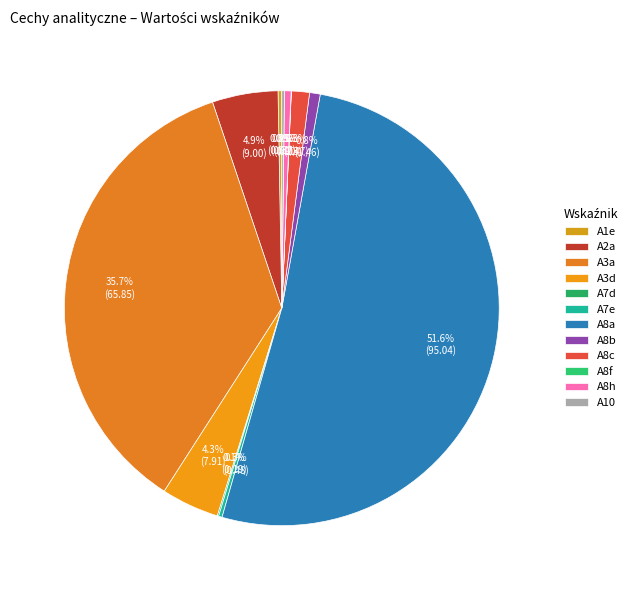

How much of the chart is everything except A8f?

100.0%